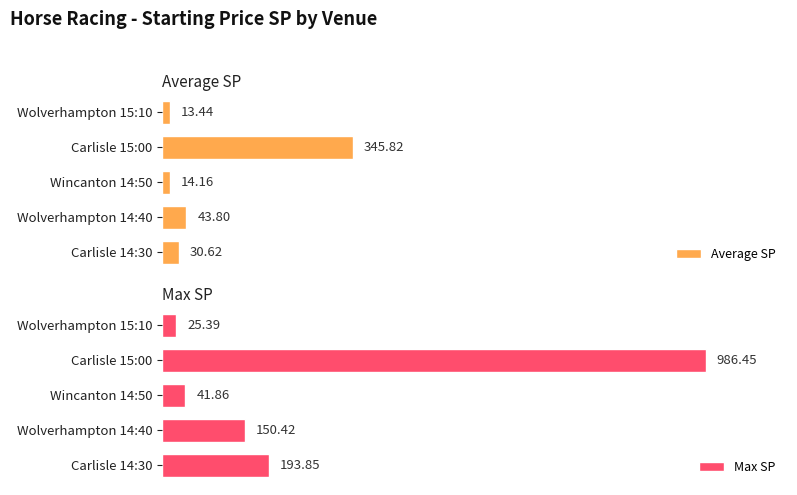

Count the number of categories in the chart.

5